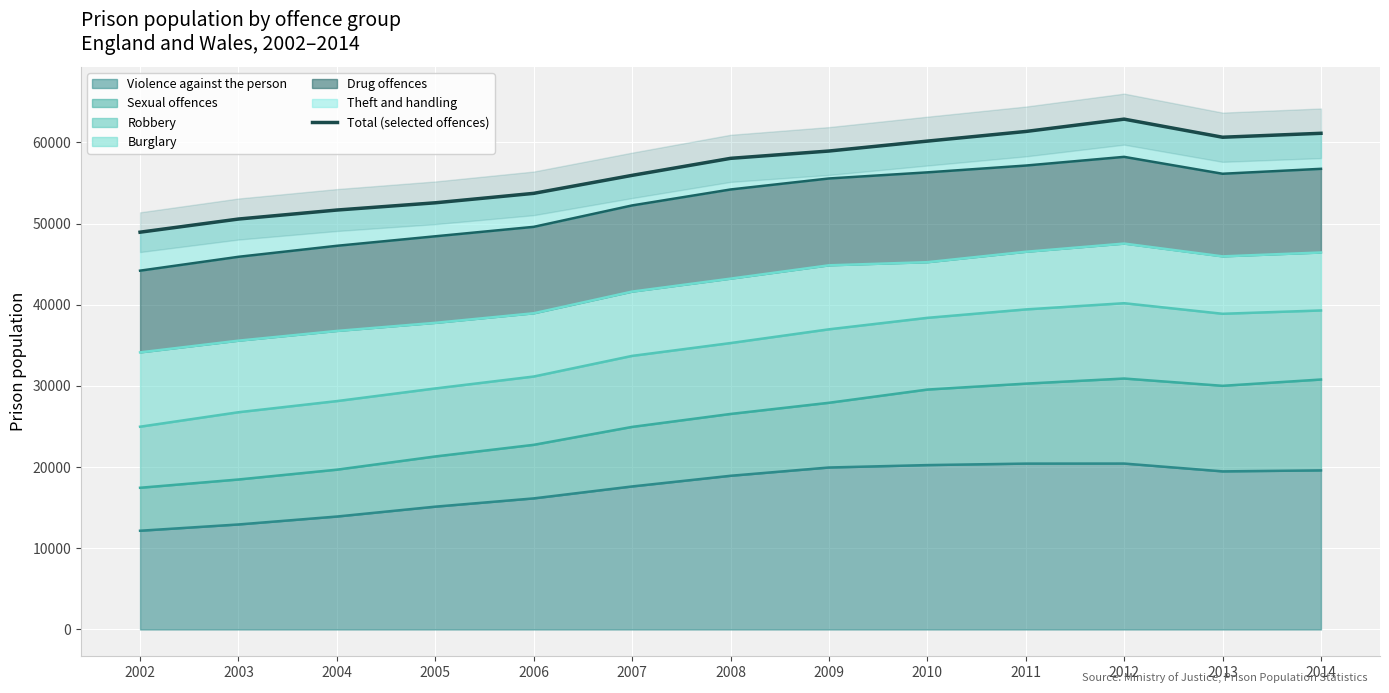

Reading left to right, what are all the values shown in this chart?

48936.8	50556.7	51664.1	52556.9	53720.1	55937.3	58031.8	58934.4	60156.0	61343.0	62862.0	60634.0	61119.0